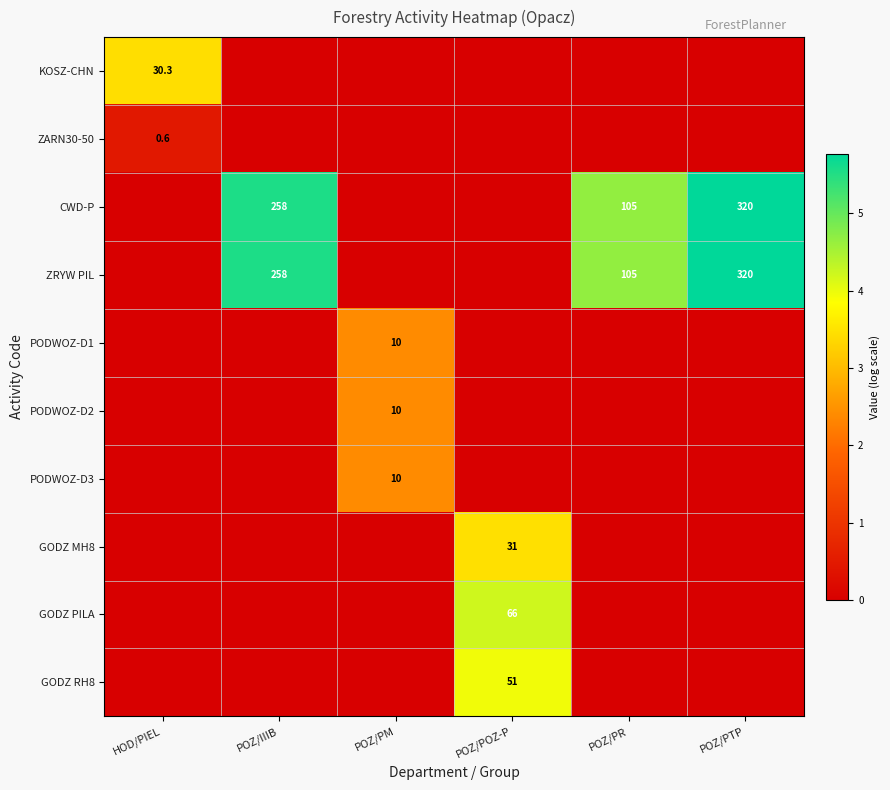

At which category does the chart reach its peak across all series?

POZ/PTP